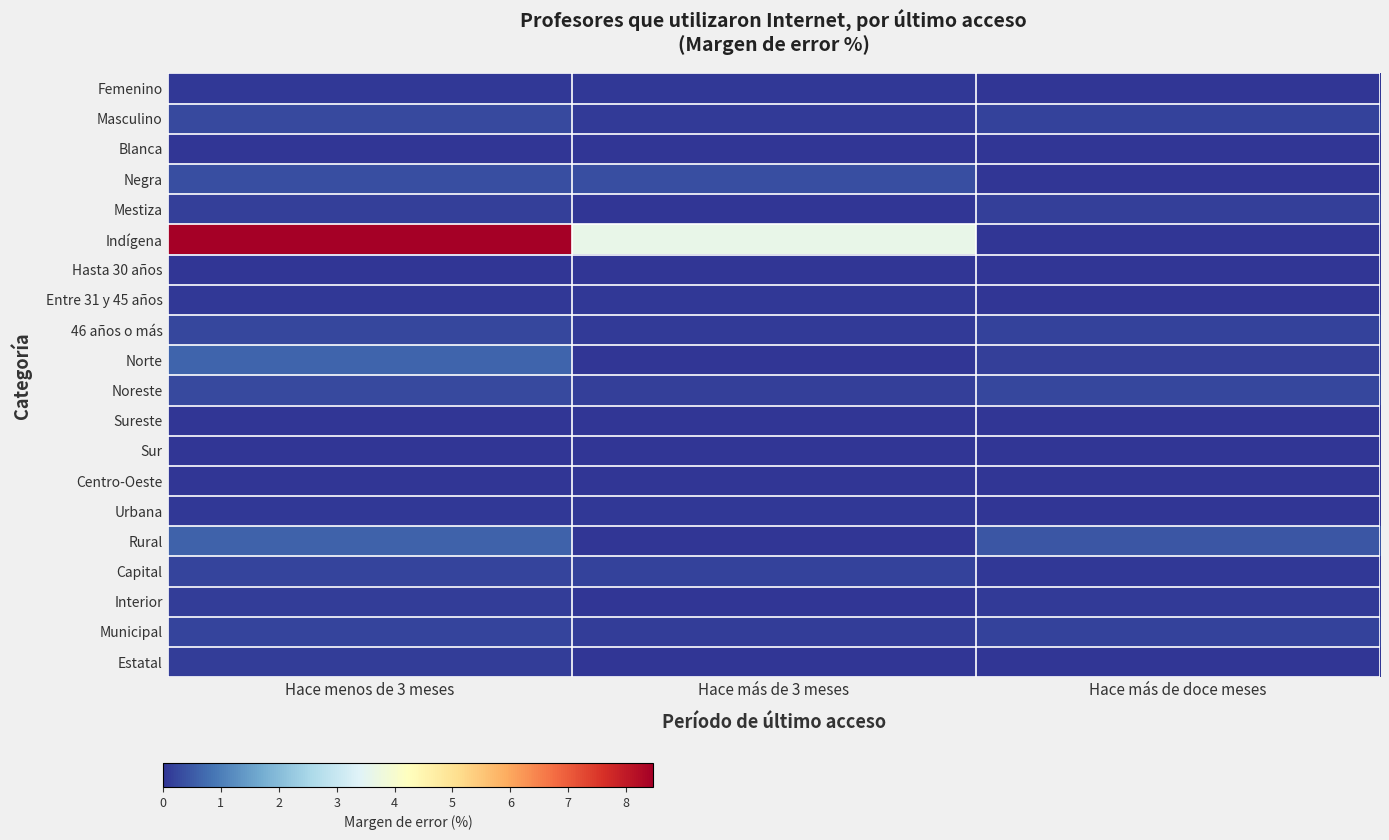

At which category is the sum across all series the highest?

Hace menos de 3 meses